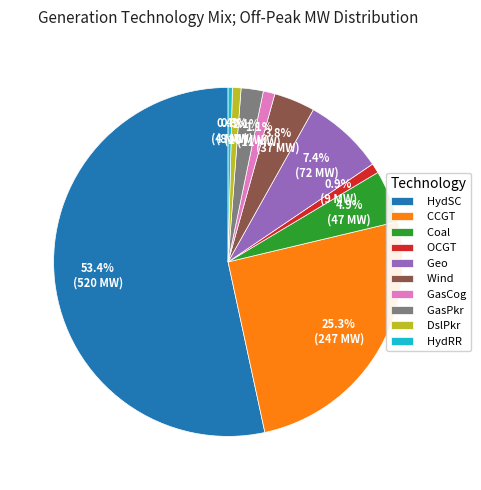

To the nearest percent, what portion does GasPkr represent?

2%